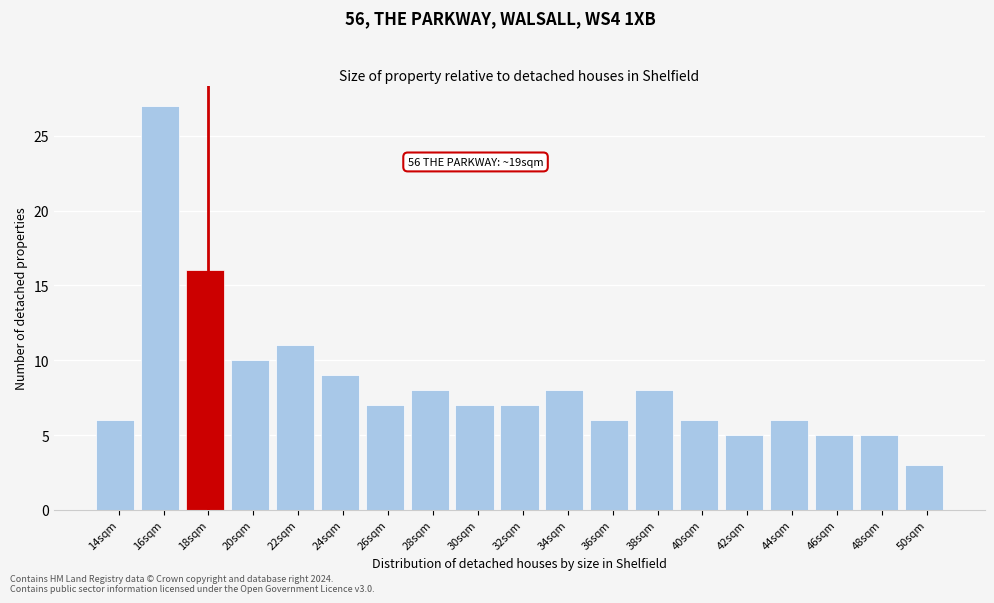

Reading right to left, transcribe all the data shown in this chart.

50sqm=3	48sqm=5	46sqm=5	44sqm=6	42sqm=5	40sqm=6	38sqm=8	36sqm=6	34sqm=8	32sqm=7	30sqm=7	28sqm=8	26sqm=7	24sqm=9	22sqm=11	20sqm=10	18sqm=16	16sqm=27	14sqm=6